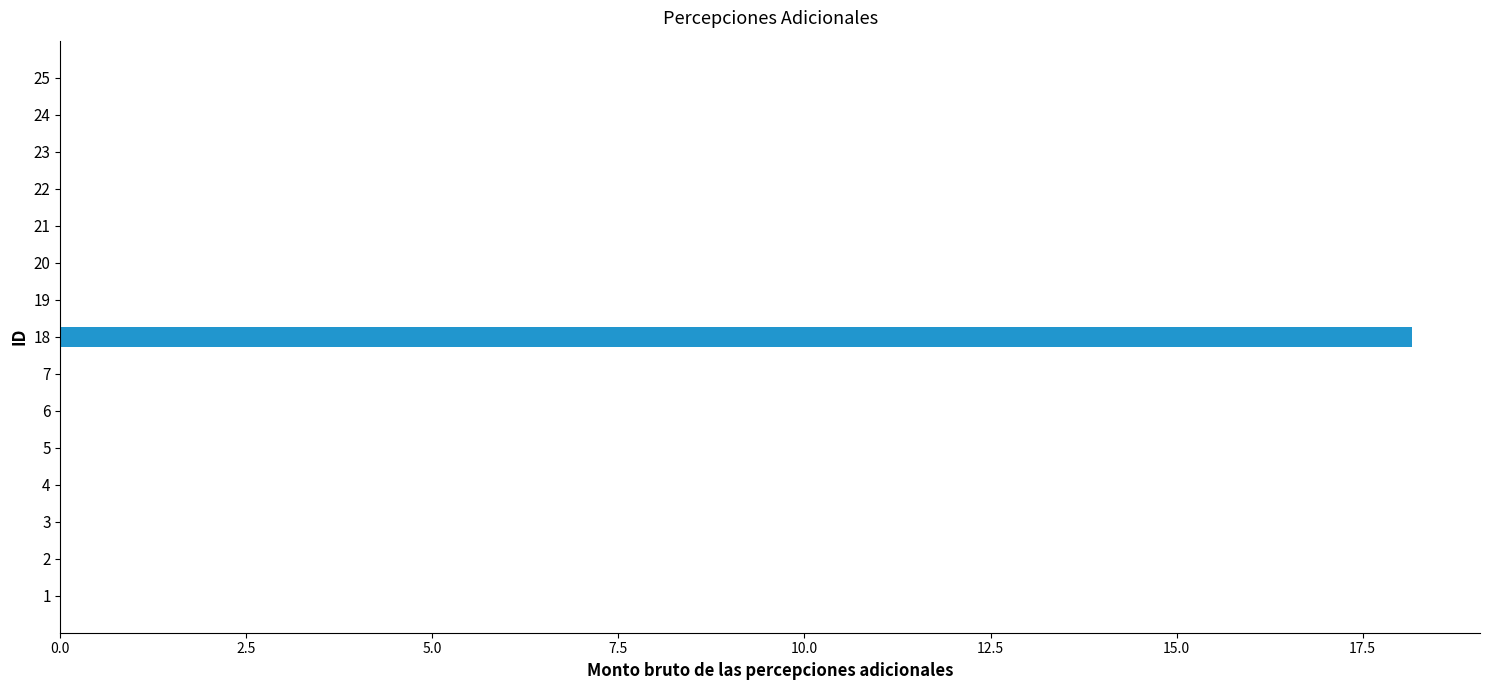

Reading bottom to top, extract all data points from this chart.

1=0.0	2=0.0	3=0.0	4=0.0	5=0.0	6=0.0	7=0.0	18=18.2	19=0.0	20=0.0	21=0.0	22=0.0	23=0.0	24=0.0	25=0.0